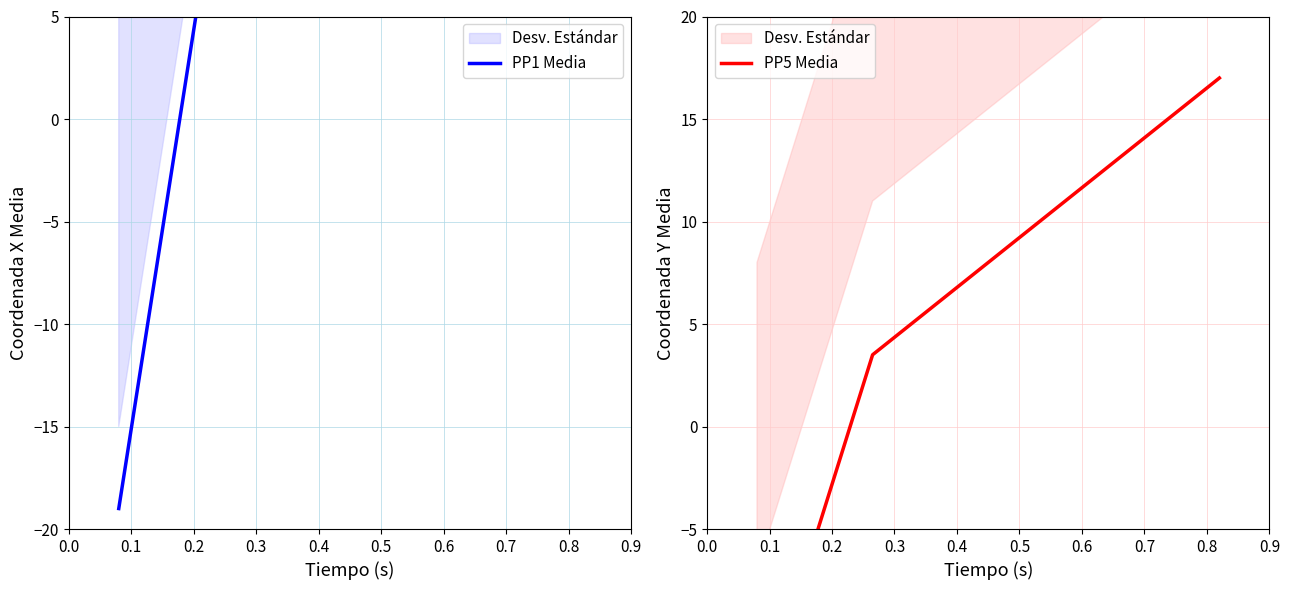

Which series ends up on top after the final intersection of PP1 Media and PP5 Media?

PP1 Media